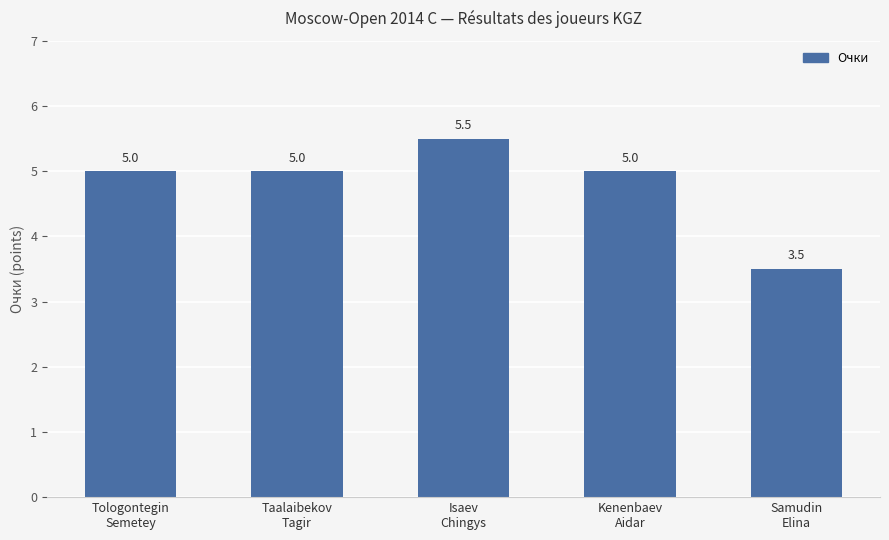

Reading right to left, extract all data points from this chart.

Samudin
Elina=3.5	Kenenbaev
Aidar=5.0	Isaev
Chingys=5.5	Taalaibekov
Tagir=5.0	Tologontegin
Semetey=5.0